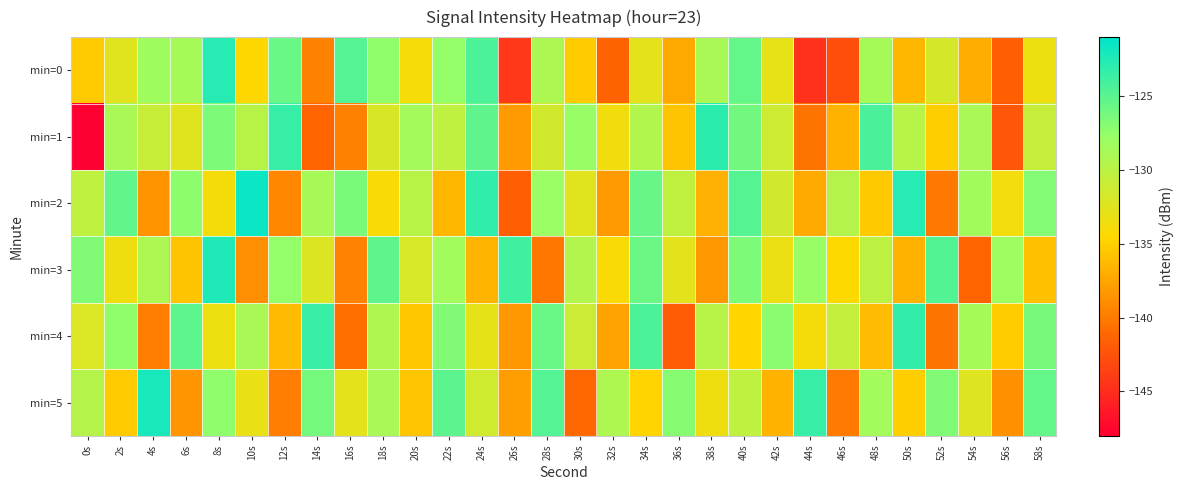

Between 30s and 52s, which series saw the biggest shift?

min=5